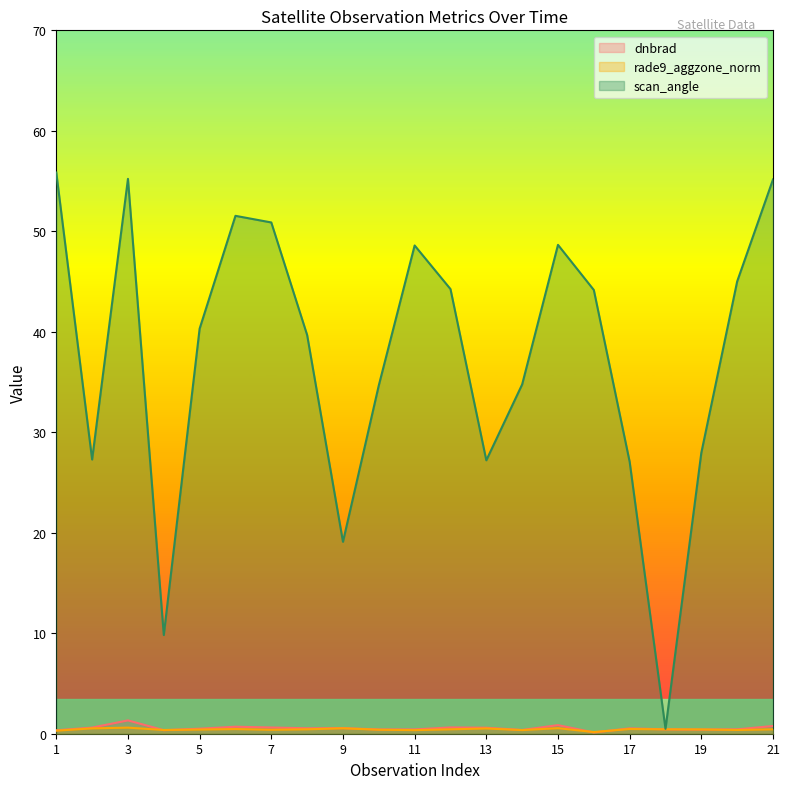

At which label is rade9_aggzone_norm closest to 0?

16